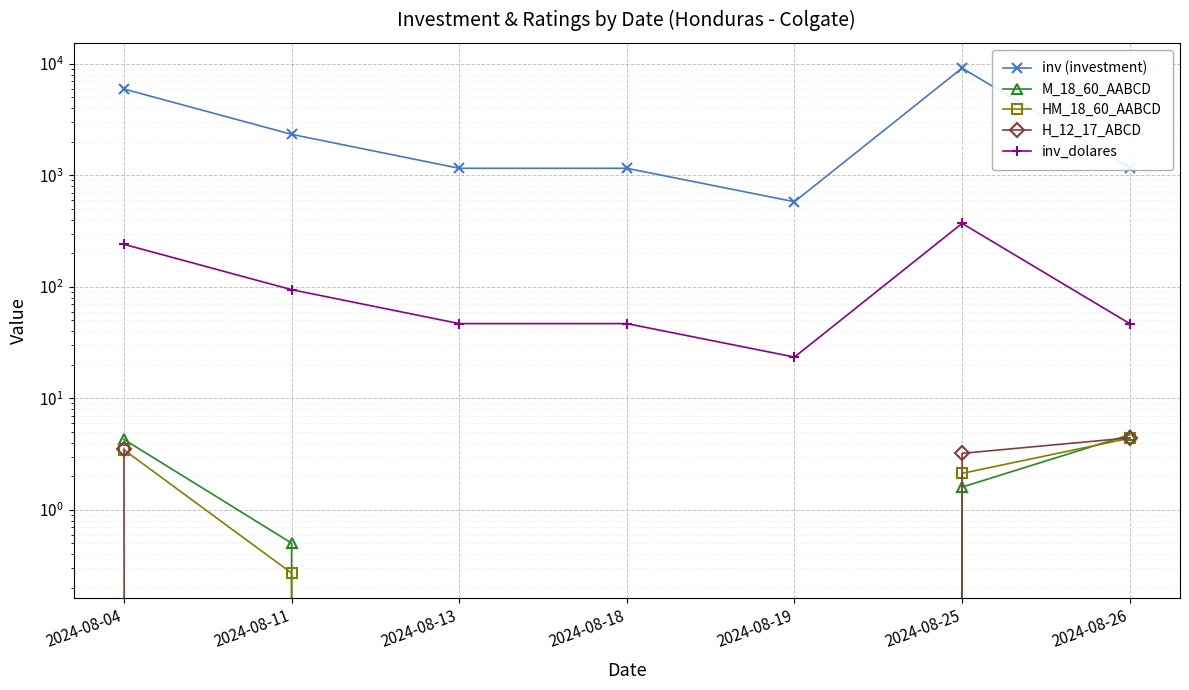

Between 2024-08-13 and 2024-08-25, which series saw the biggest shift?

inv (investment)